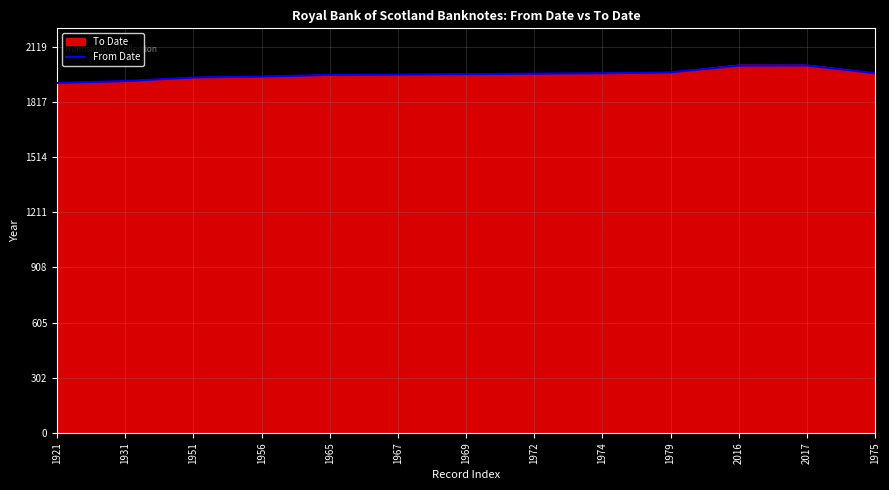

Count the number of categories in the chart.

13